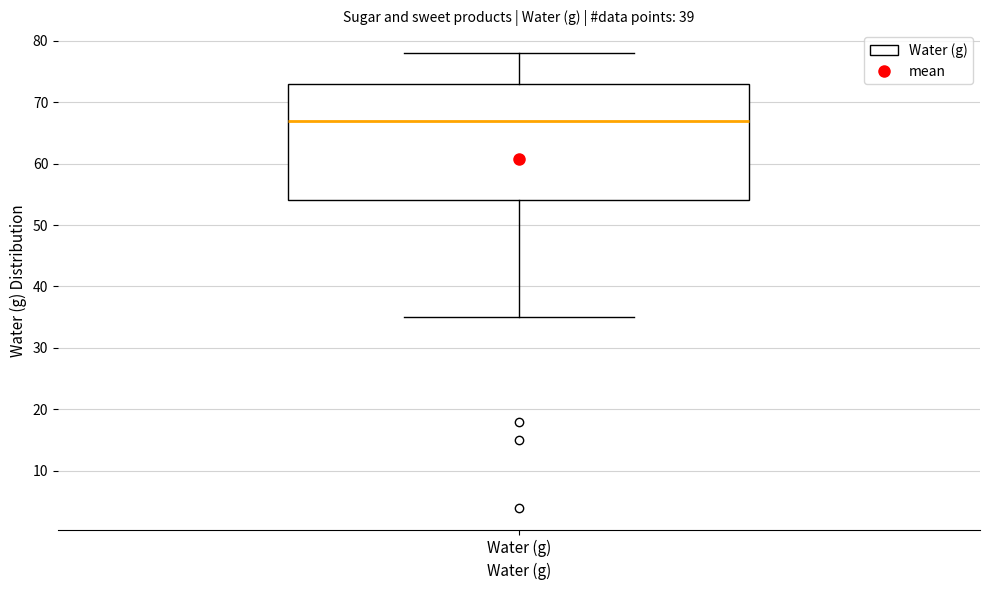

Read this box plot against the y-axis: the position of the median line, the range covered by the box, and the ends of both whiskers. The values are not printed on the chart, so give them approximately, as read against the axis.

median 67, box 54 to 73, whiskers 35 to 78